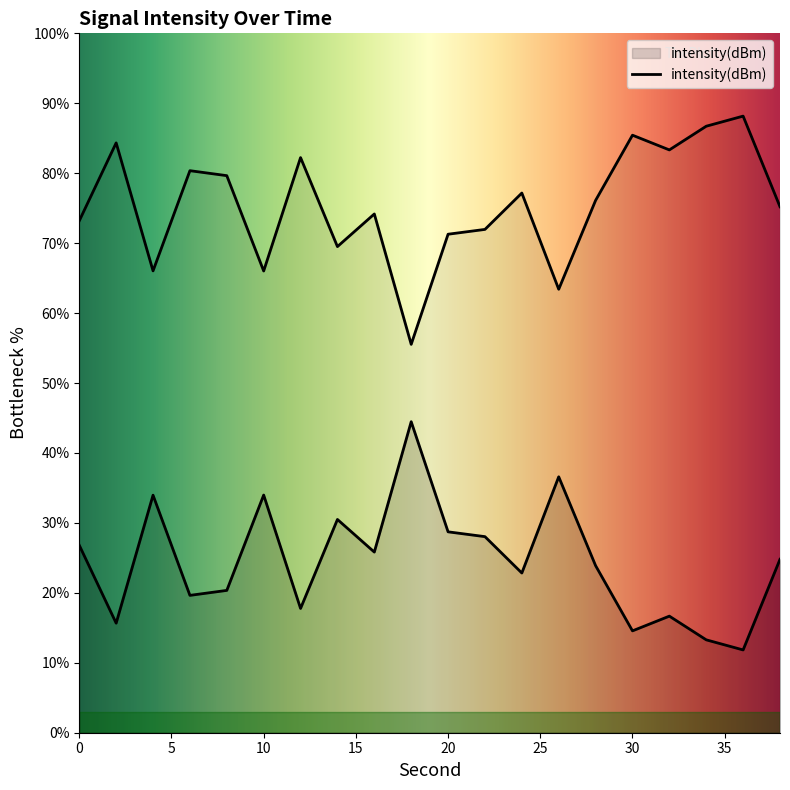

What is the sum of all values?

490.2